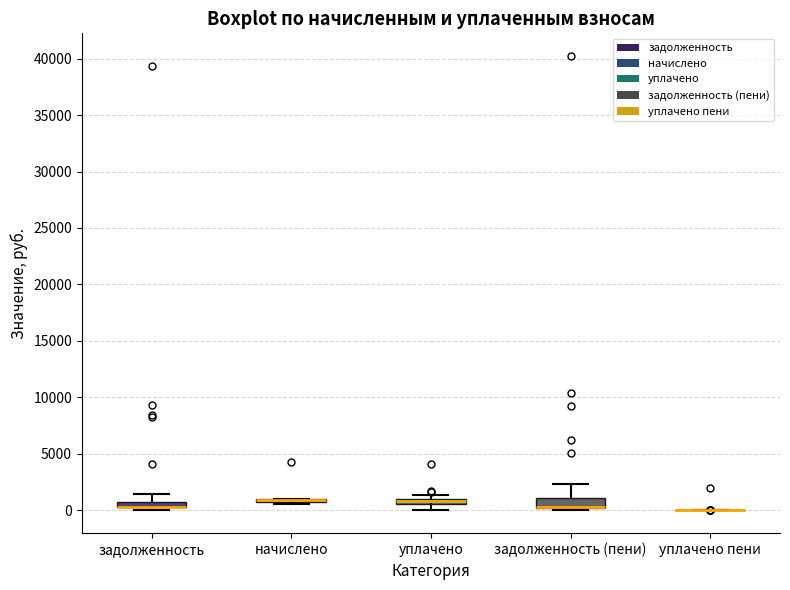

Where is the lower edge of the box for уплачено on the y-axis? The values are not printed on the chart, so give them approximately, as read against the axis.

500